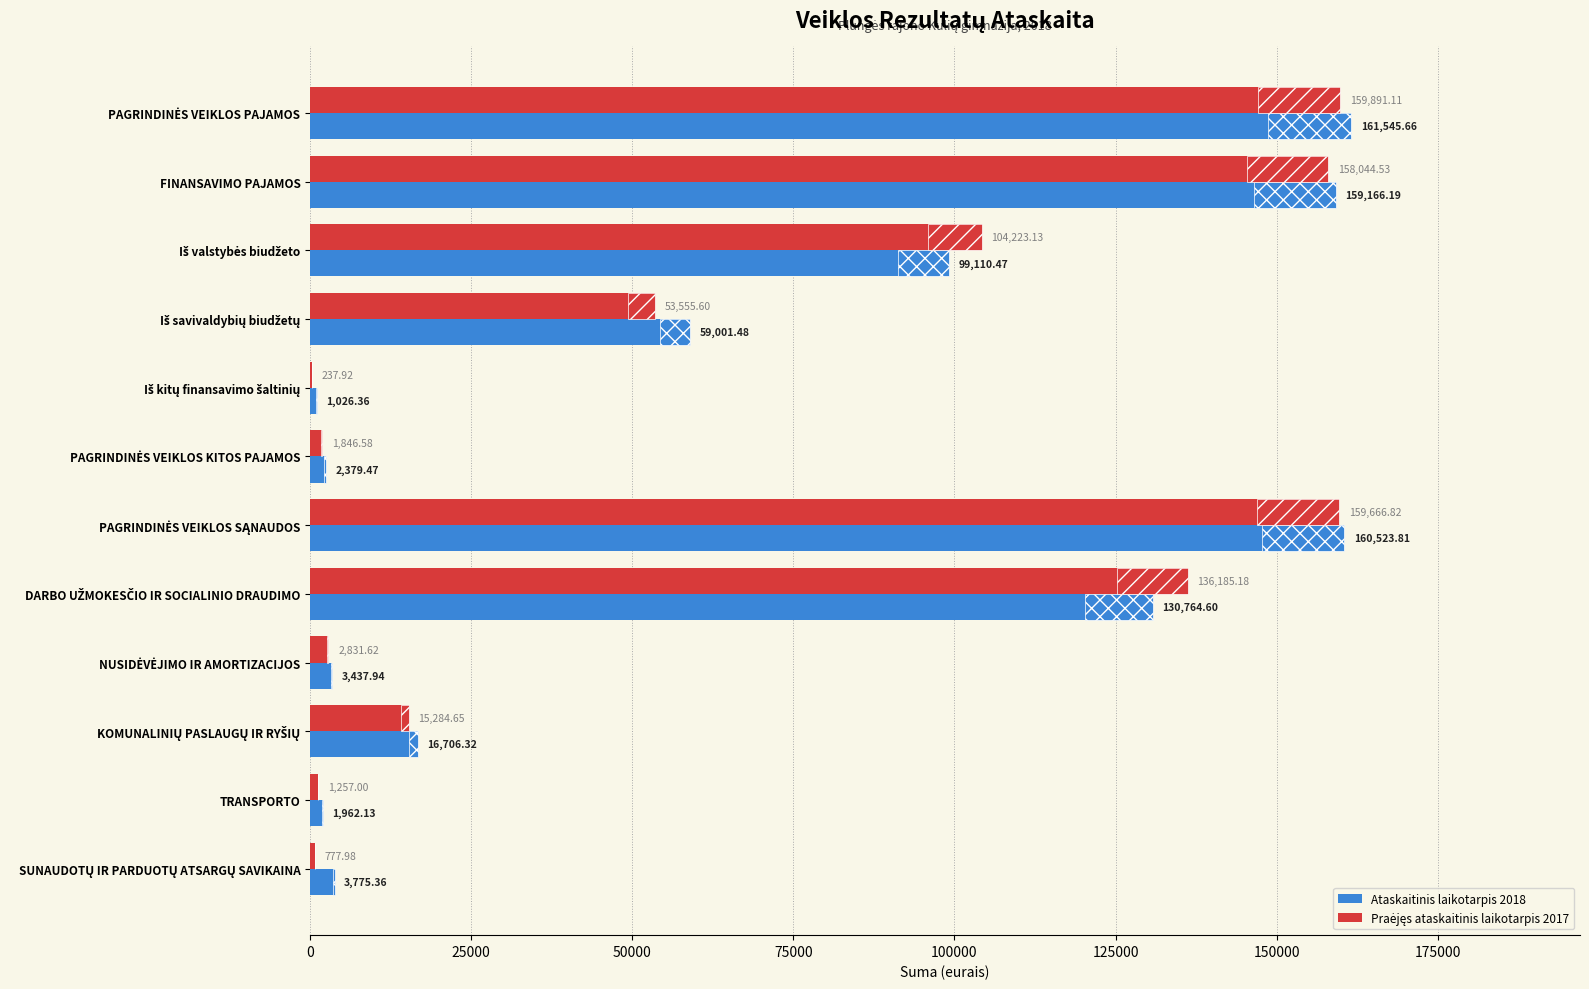

Which series has the largest range (max minus min)?

Ataskaitinis laikotarpis 2018